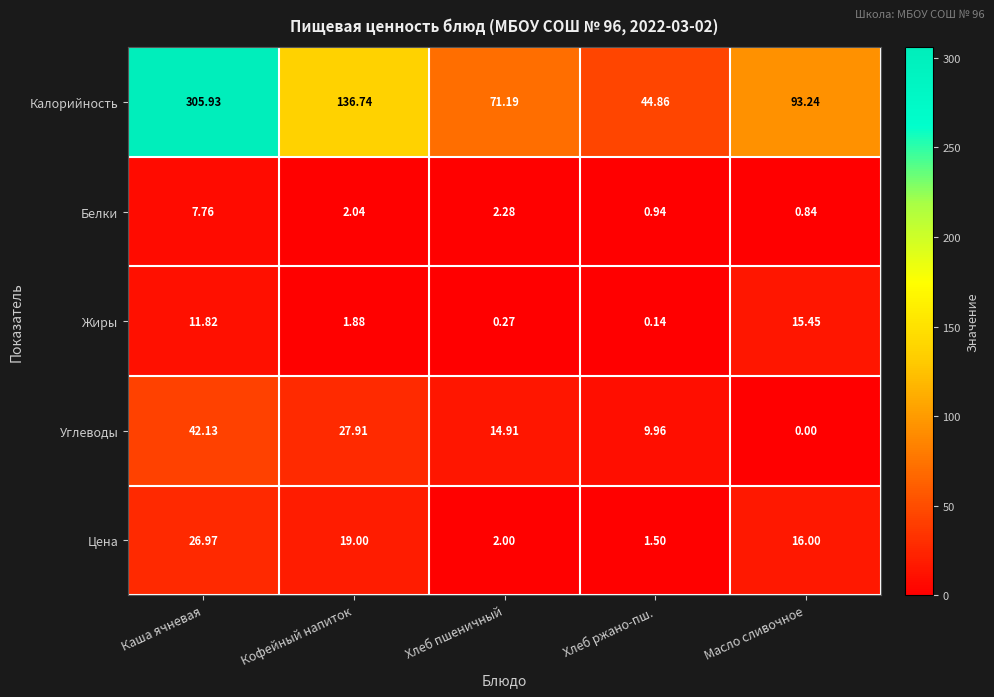

At which label is Калорийность closest to 175?

Кофейный напиток